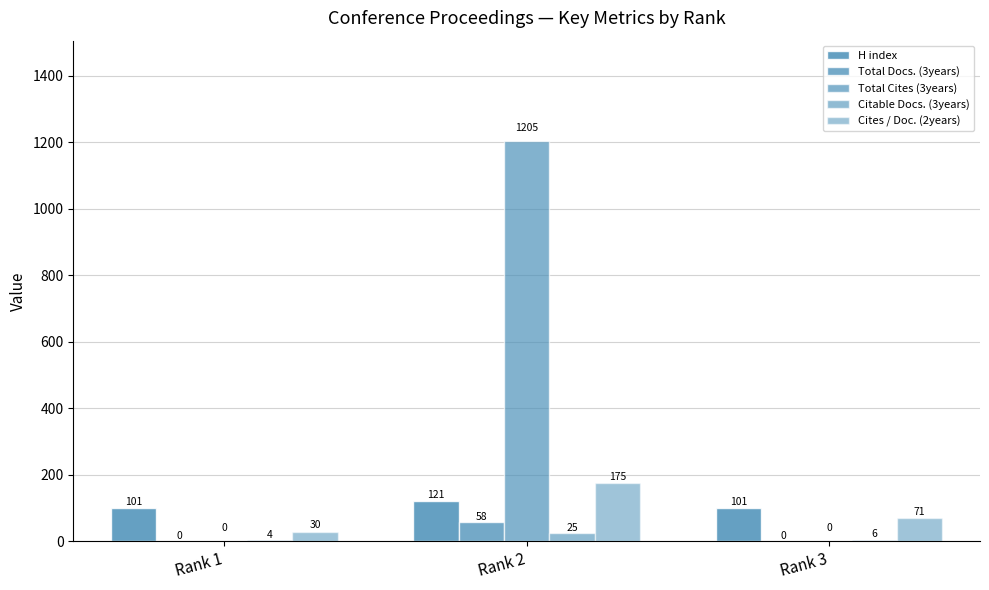

Is the value of H index at Rank 3 greater than the value of Citable Docs. (3years) at Rank 3?

Yes